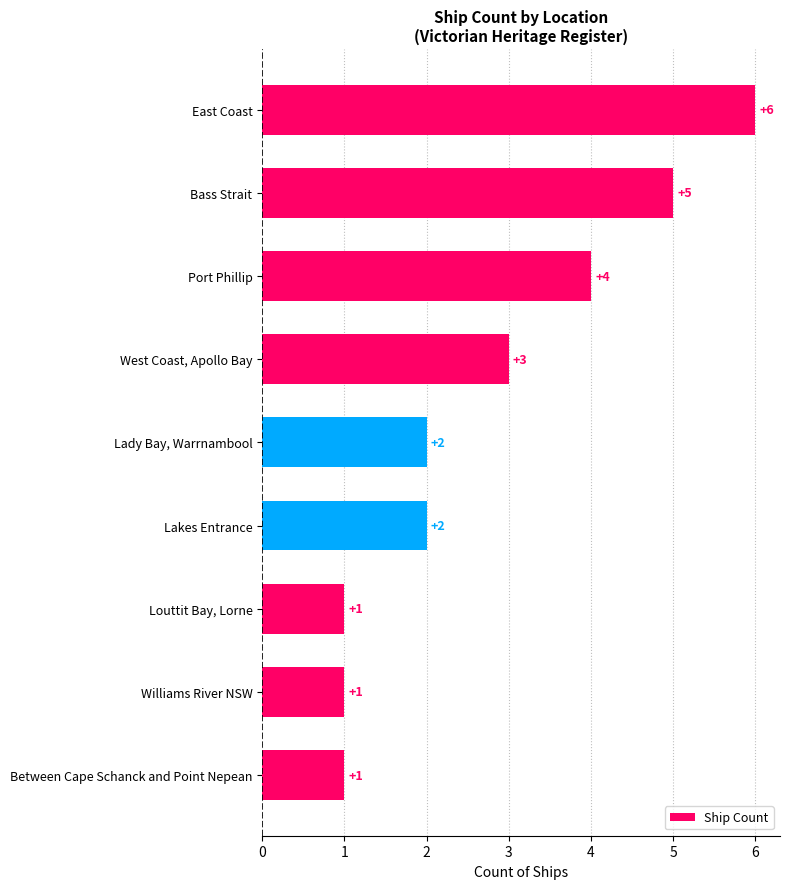

Count the values in the range 1 to 4.

7